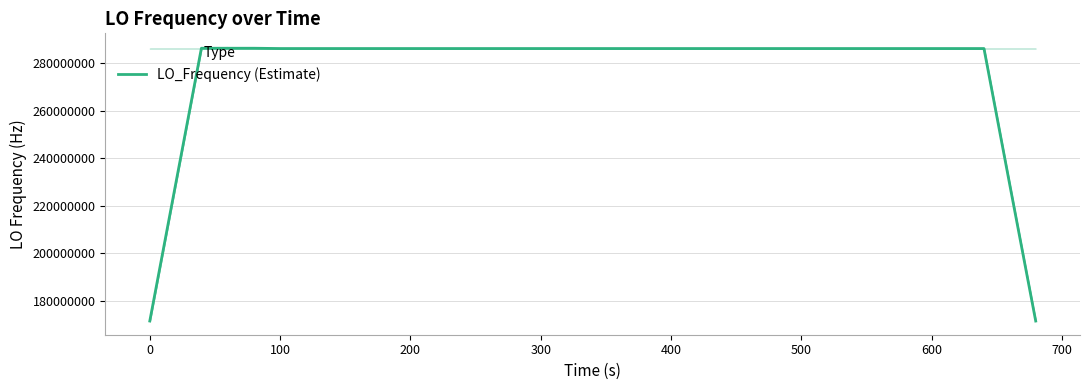

What is the difference between the maximum and second lowest values?

114545940.7